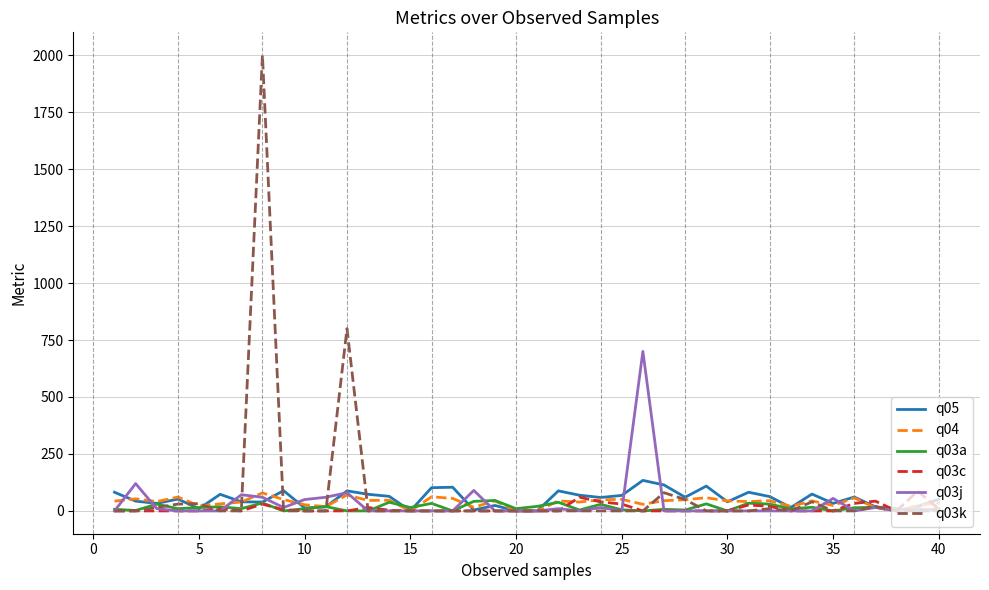

What is the maximum value shown in the chart?

2000